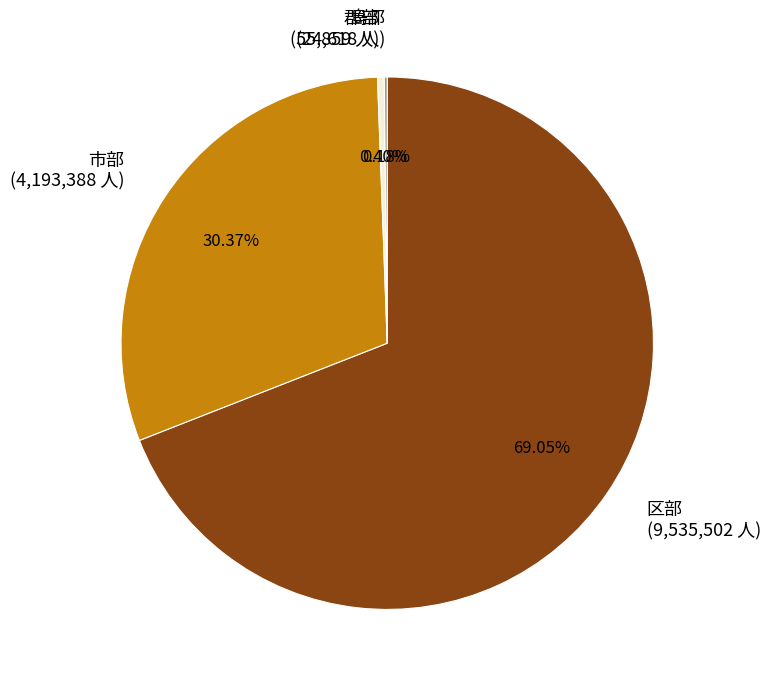

Which slice is the largest?

区部